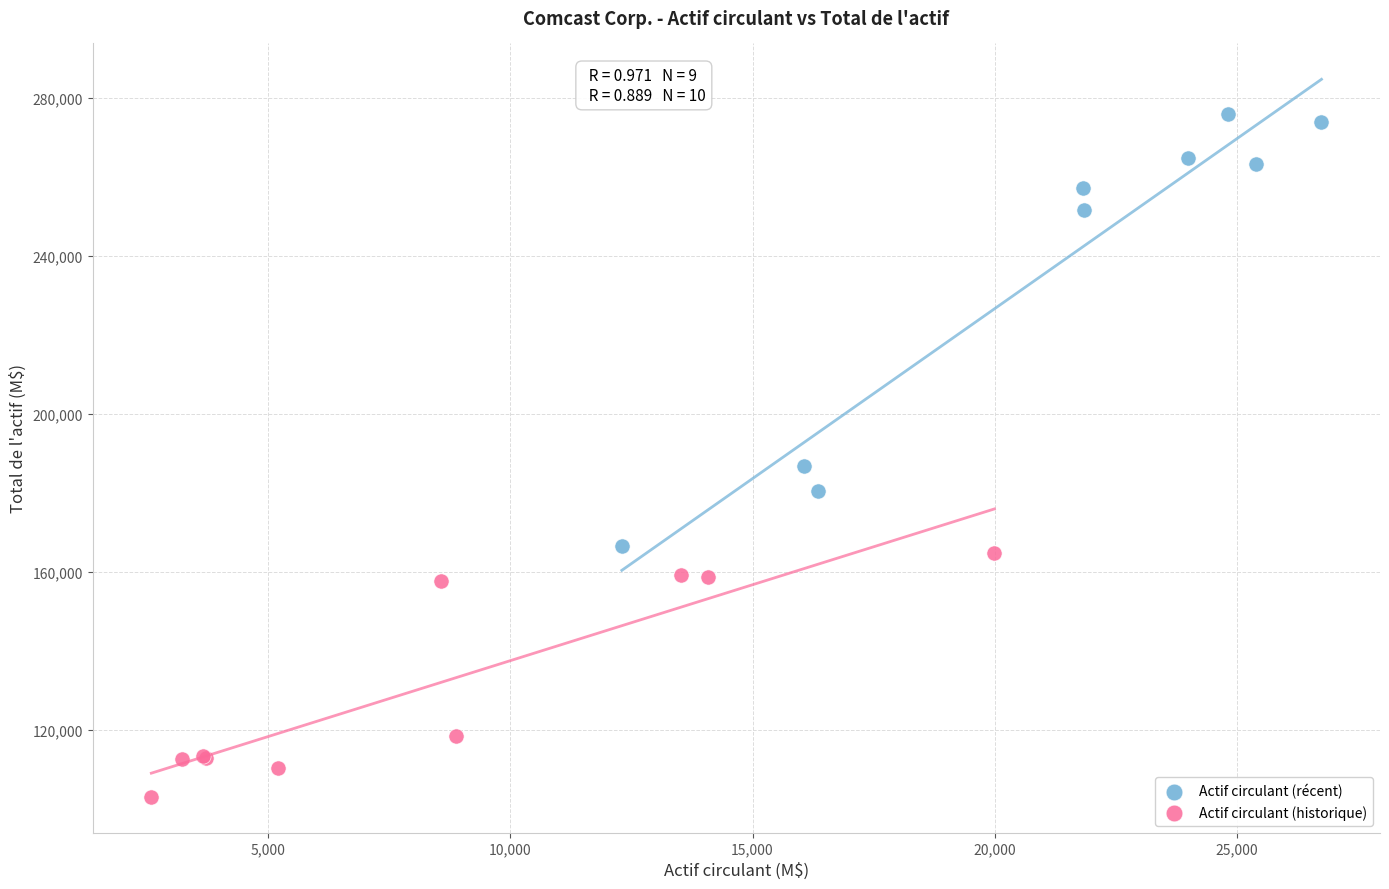

Which series reaches the maximum Y coordinate?

Actif circulant (récent)